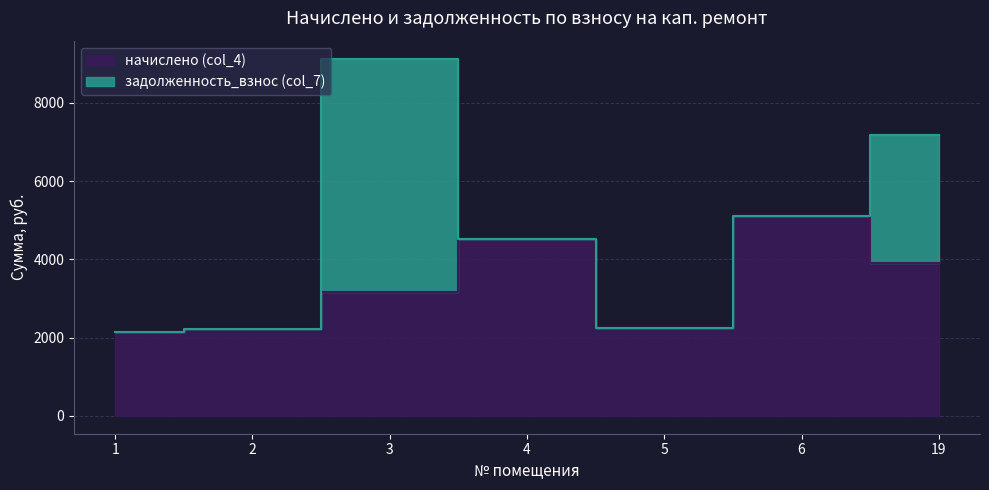

What is the change in value from 2 to 3?

+927.4